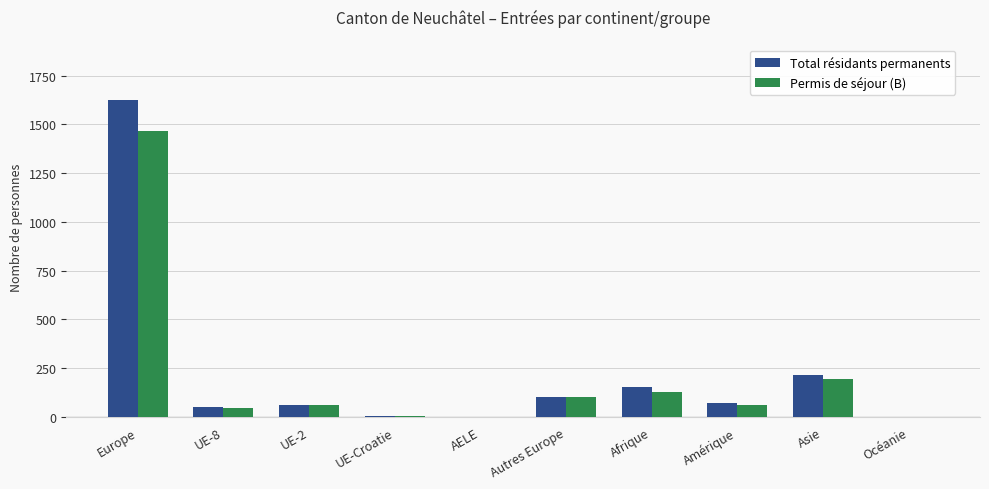

Is the value of Permis de séjour (B) at Afrique greater than the value of Total résidants permanents at Océanie?

Yes